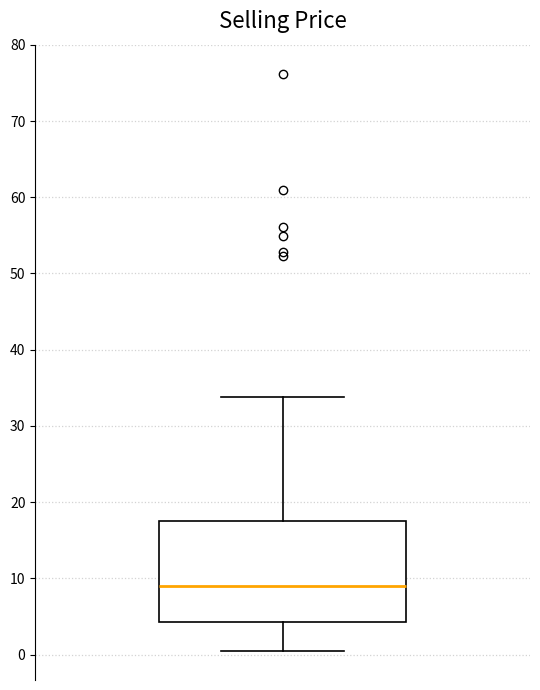

Read this box plot against the y-axis: the position of the median line, the range covered by the box, and the ends of both whiskers. The values are not printed on the chart, so give them approximately, as read against the axis.

median 9, box 4 to 18, whiskers 0 to 34